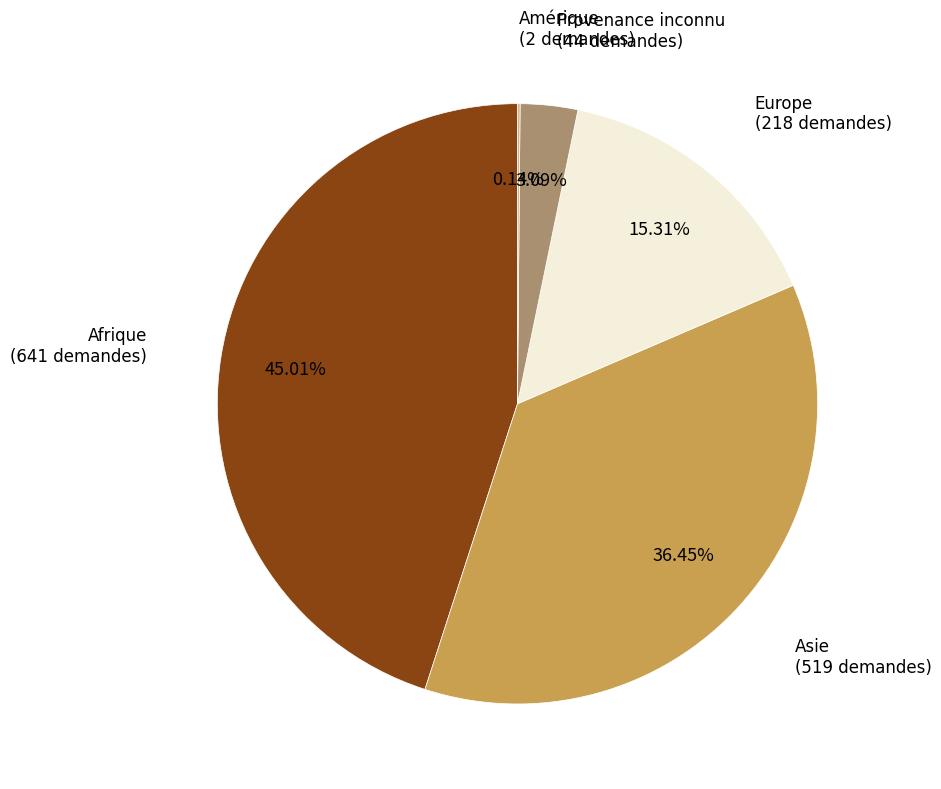

To the nearest percent, what portion does Provenance inconnu represent?

3%